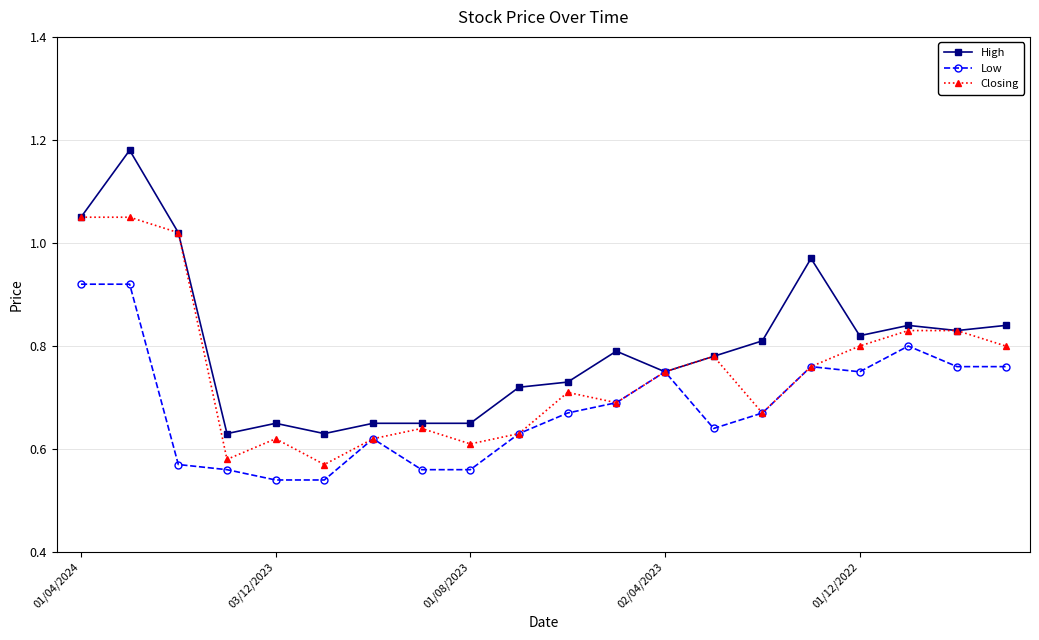

List the series in order of their overall mean, highest first.

High, Closing, Low